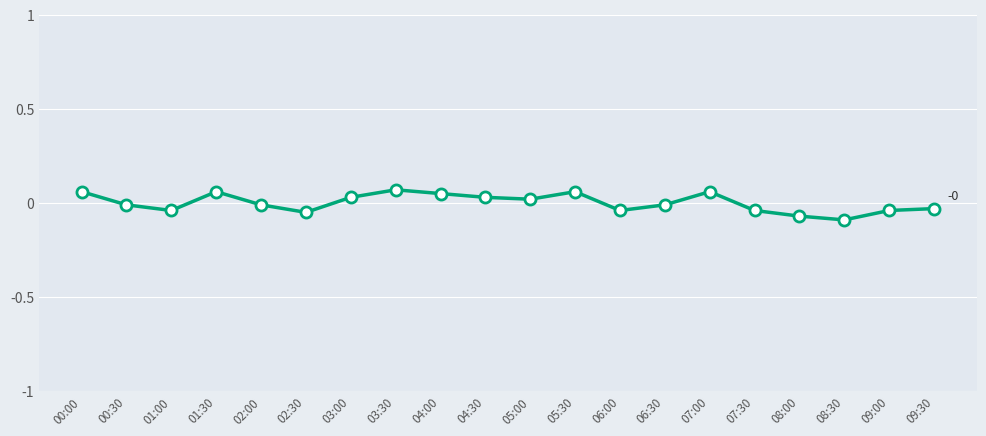

What position from the left is 01:30?

4